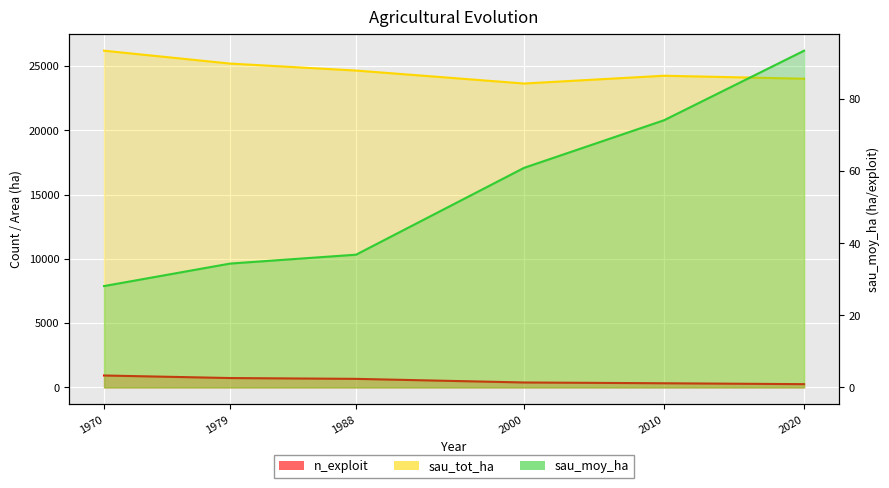

Reading left to right, what are all the values shown in this chart?

1970=28.1	1979=34.4	1988=36.8	2000=60.9	2010=74.1	2020=93.4